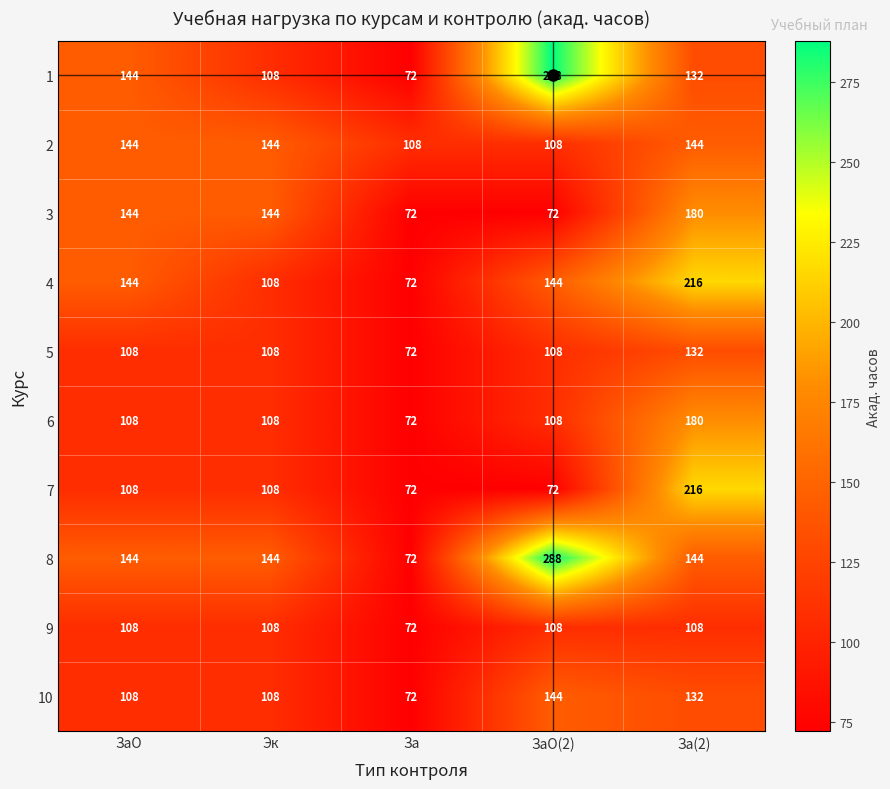

At which label does 1 first exceed 132?

ЗаО